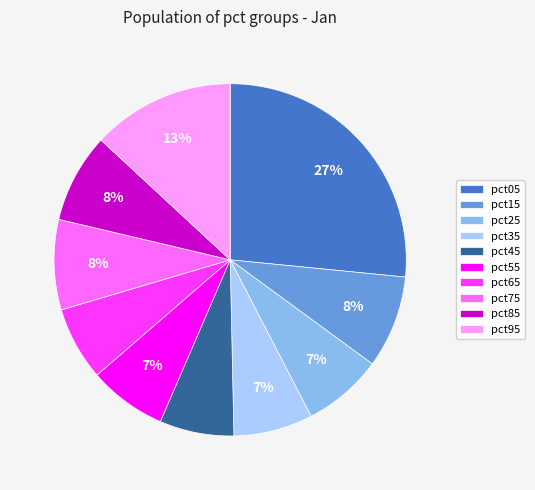

Which category has the biggest portion of the pie?

pct05